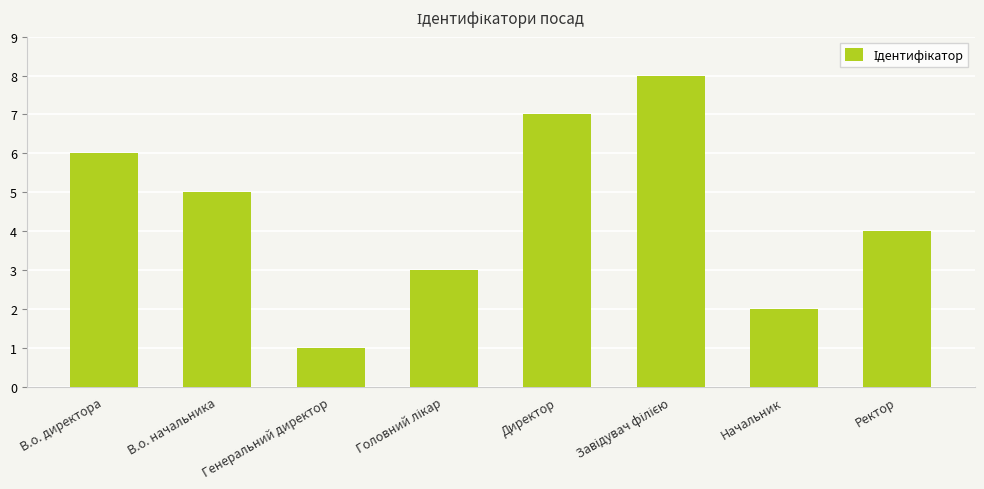

What is the change in value from В.о. начальника to Начальник?

-3